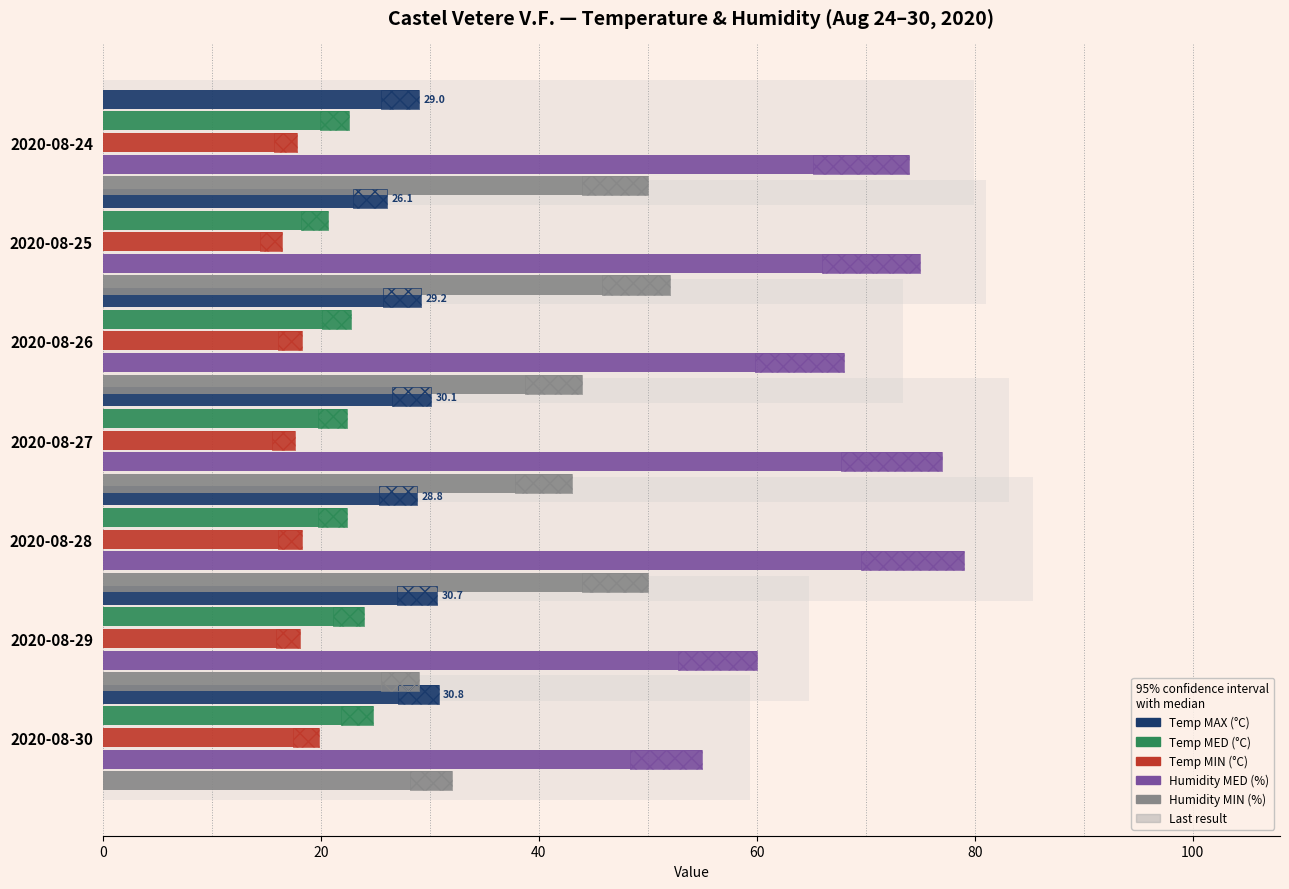

What is the difference between the highest and lowest values at 2020-08-28?

60.7